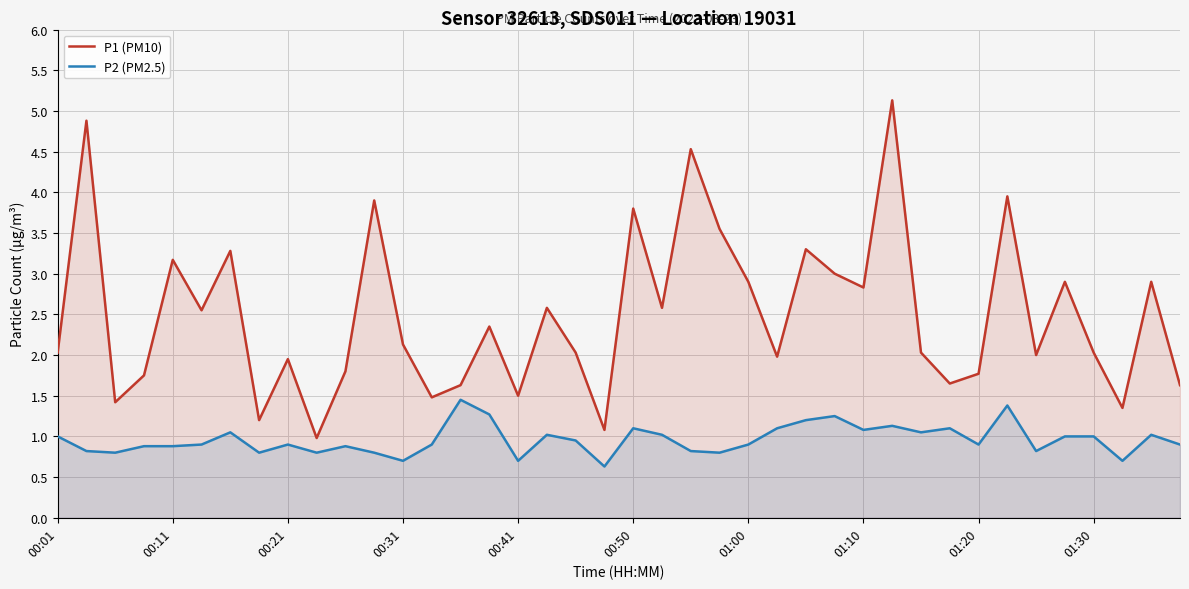

What is the smallest value displayed?

0.6